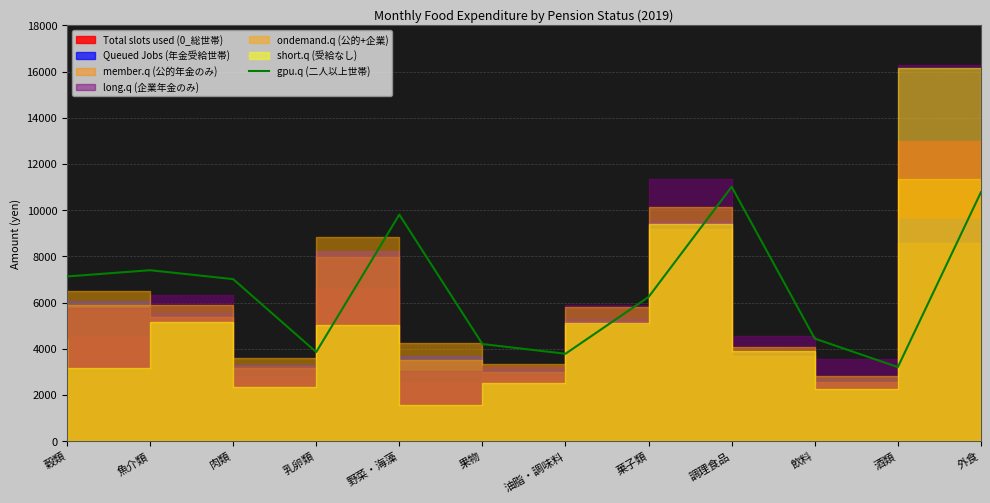

What is the minimum value shown in the chart?

3205